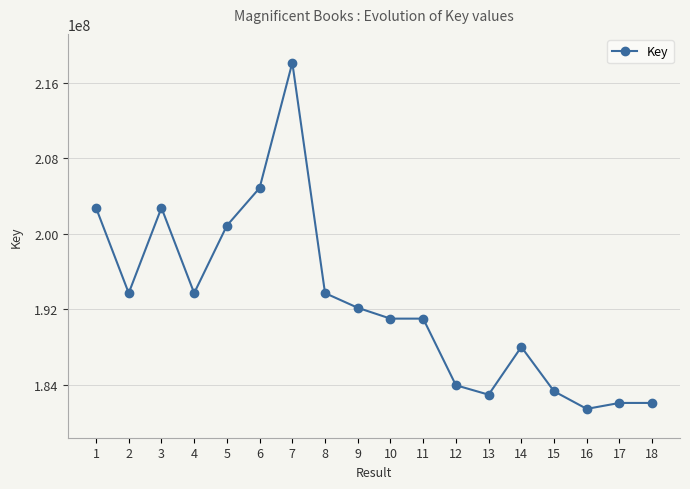

How many lines are shown in the chart?

1